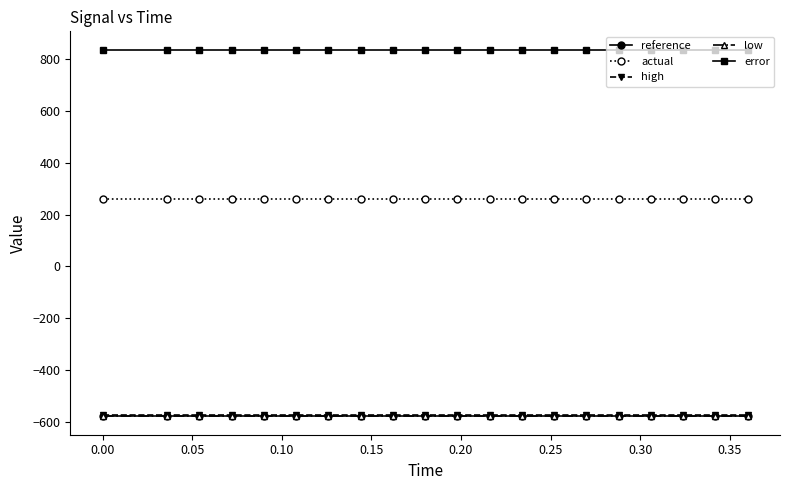

Reading left to right, list all the values displayed in this chart.

reference: -577.4	-577.4	-577.4	-577.4	-577.4	-577.4	-577.4	-577.4	-577.4	-577.4	-577.4	-577.4	-577.4	-577.4	-577.4	-577.4	-577.4	-577.4	-577.4	-577.4
actual: 260.7	260.7	260.7	260.7	260.7	260.7	260.7	260.7	260.7	260.7	260.7	260.7	260.7	260.7	260.7	260.7	260.7	260.7	260.7	260.7
high: -575.6	-575.6	-575.6	-575.6	-575.6	-575.6	-575.6	-575.6	-575.6	-575.6	-575.6	-575.6	-575.6	-575.6	-575.6	-575.6	-575.6	-575.6	-575.6	-575.6
low: -579.1	-579.1	-579.1	-579.1	-579.1	-579.1	-579.1	-579.1	-579.1	-579.1	-579.1	-579.1	-579.1	-579.1	-579.1	-579.1	-579.1	-579.1	-579.1	-579.1
error: 836.3	836.3	836.3	836.3	836.3	836.3	836.3	836.3	836.3	836.3	836.3	836.3	836.3	836.3	836.3	836.3	836.3	836.3	836.3	836.3